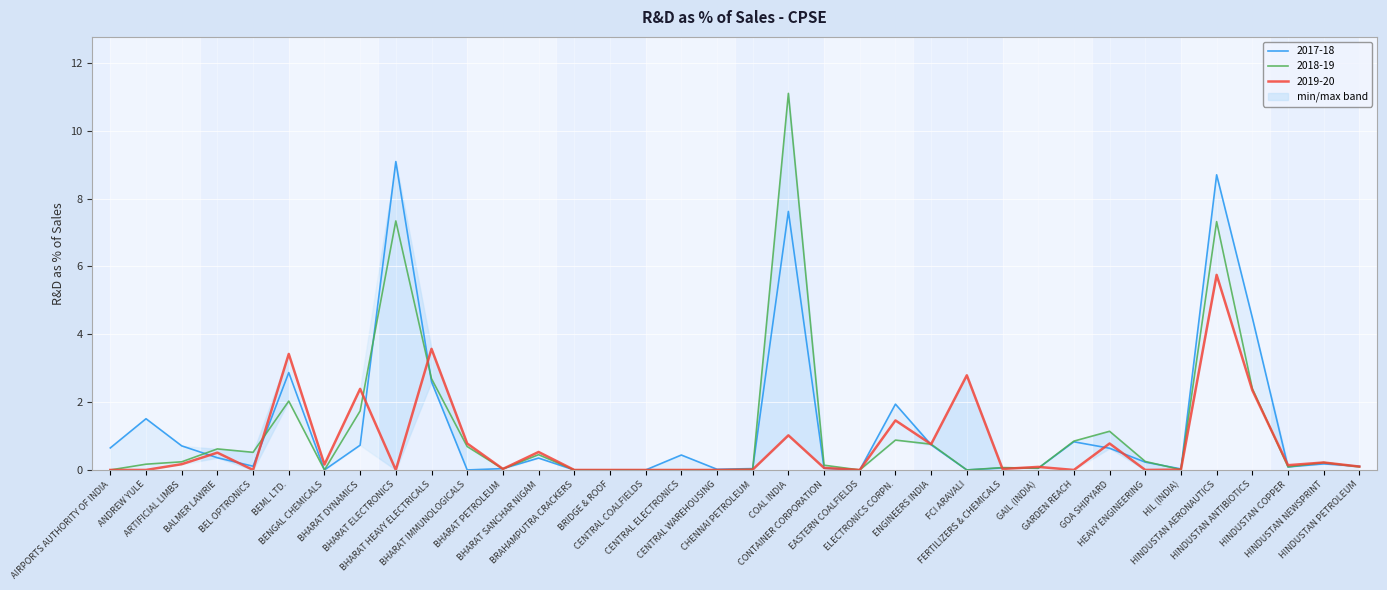

True or false: 2018-19 has more than 0 points higher than both neighbors.

True